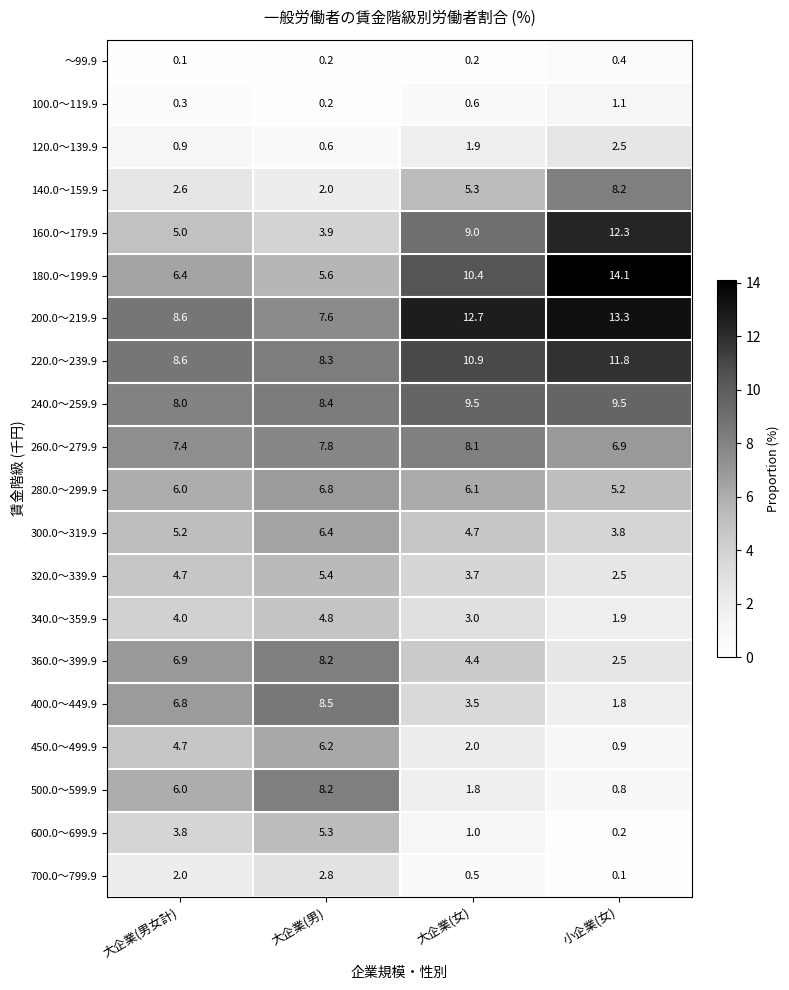

What is the greatest value displayed?

14.1